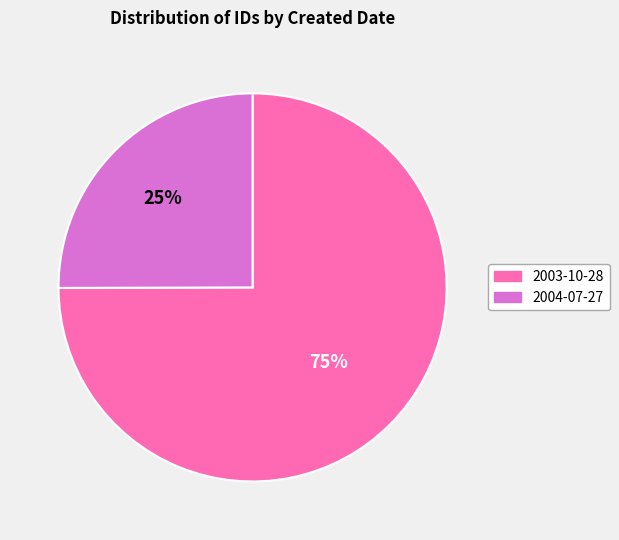

Rank the categories by value from lowest to highest.

2004-07-27, 2003-10-28